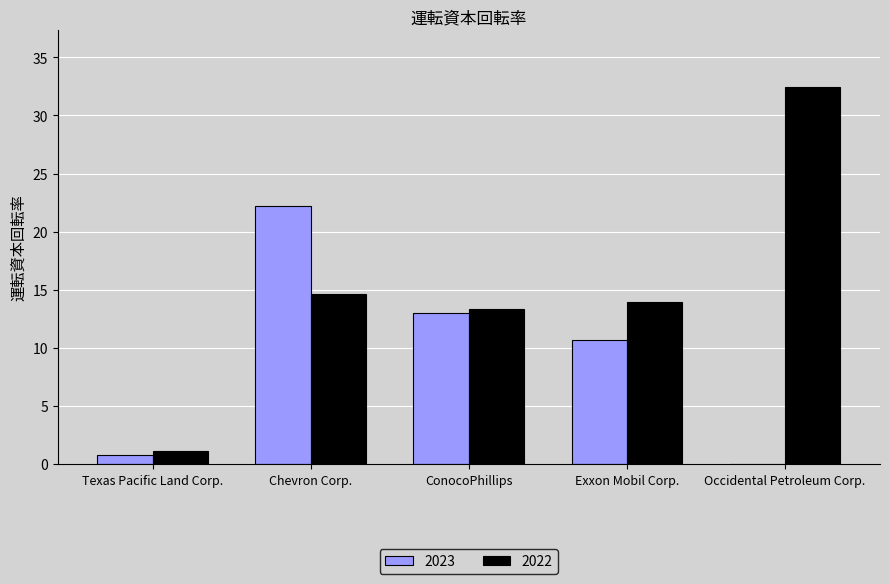

What is the highest value of the 2023 series?

22.2